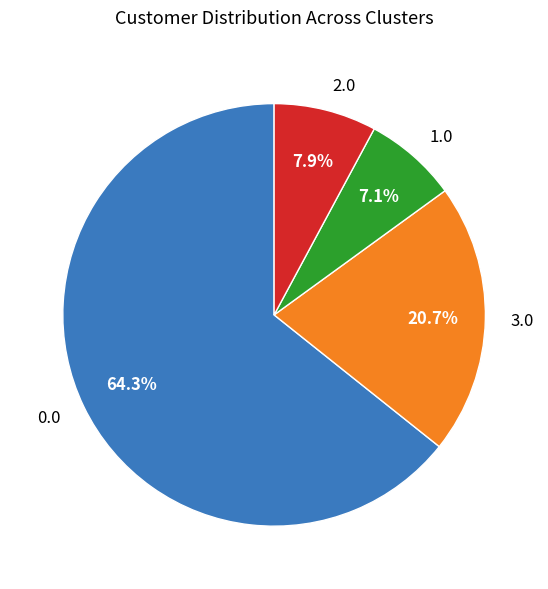

What is the ratio of the value at 2.0 to the value at 3.0?

0.4